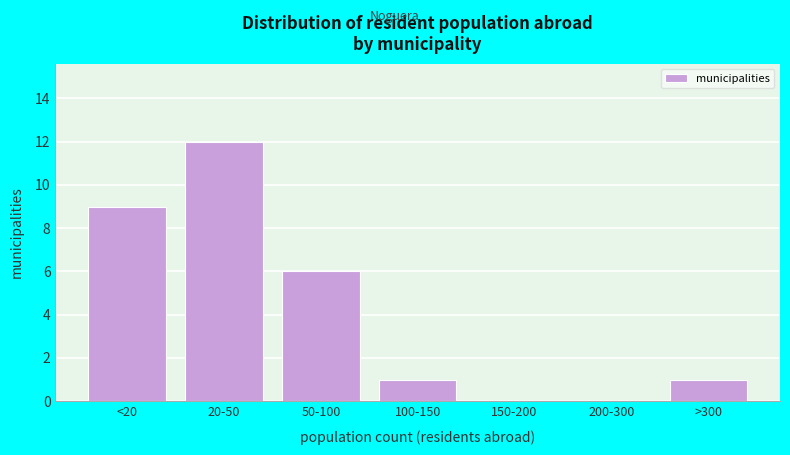

Reading right to left, list all the values displayed in this chart.

>300=1	200-300=0	150-200=0	100-150=1	50-100=6	20-50=12	<20=9